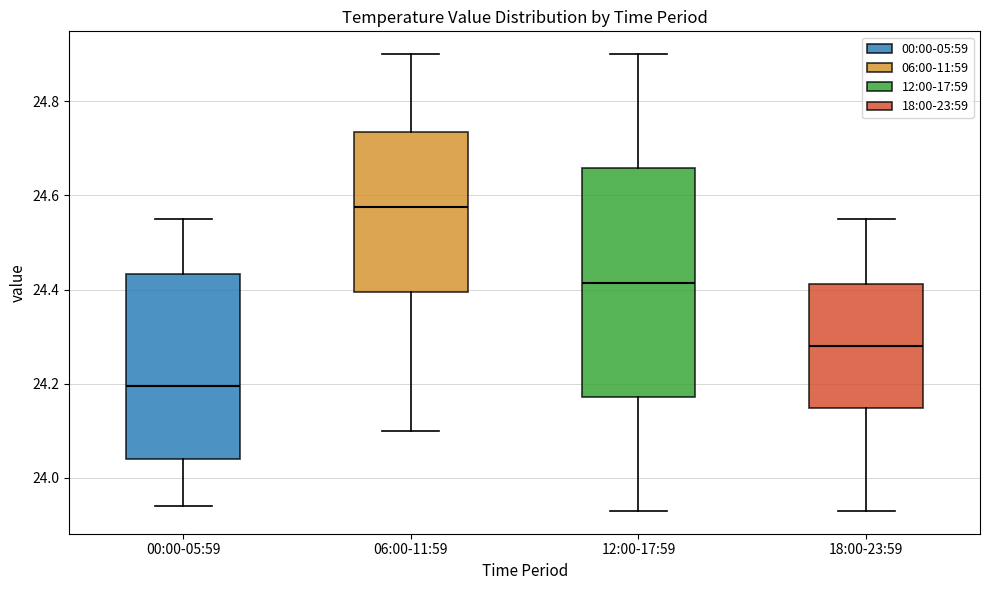

Which box has the highest median line?

06:00-11:59